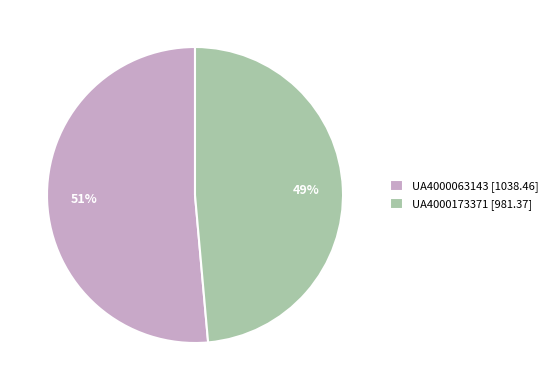

The UA4000063143 slice represents 57% of the pie. True or false?

False